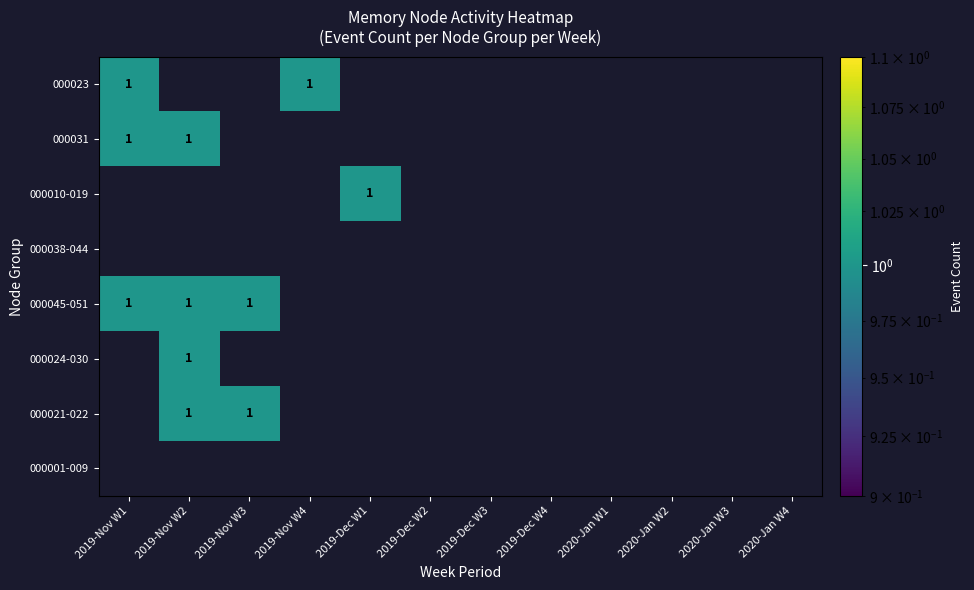

At which category does the chart reach its peak across all series?

2019-Nov W1